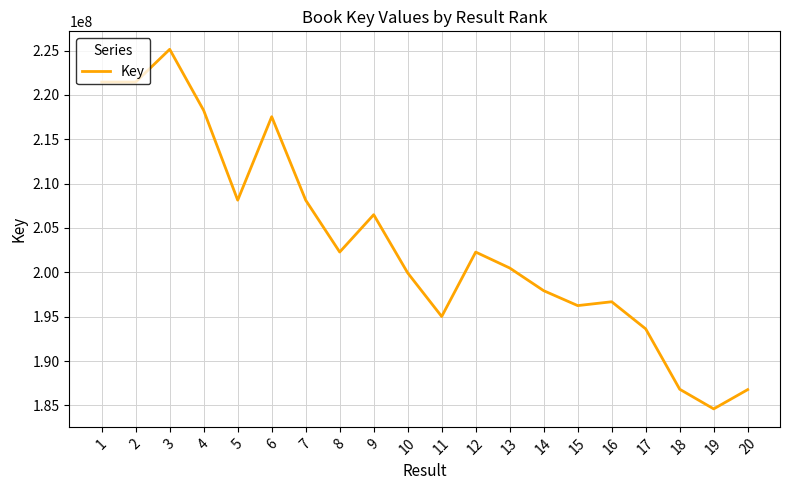

True or false: the data shows 329391658 at 18.

False